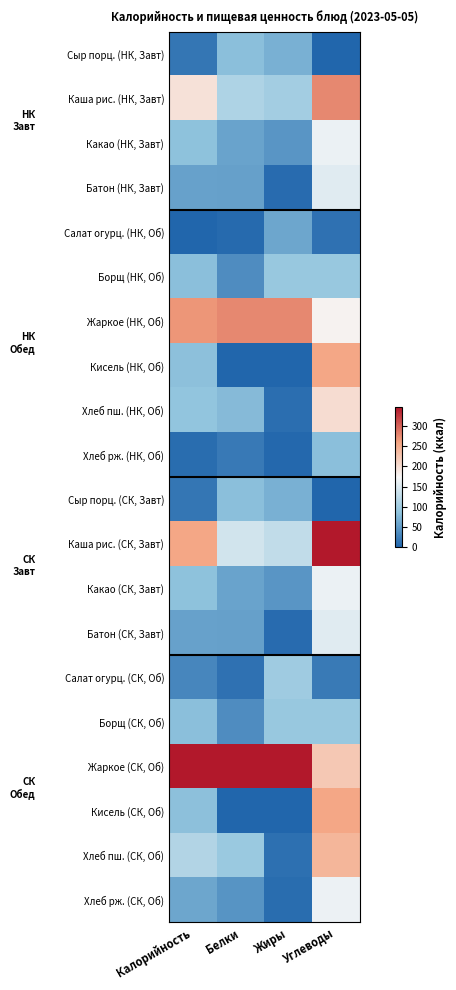

Reading left to right, what are all the values shown in this chart?

Сыр порц. (НК, Завт): Калорийность=0.0	Белки=0.2	Жиры=0.2	Углеводы=0.0
Каша рис. (НК, Завт): Калорийность=0.6	Белки=0.3	Жиры=0.3	Углеводы=0.8
Какао (НК, Завт): Калорийность=0.2	Белки=0.2	Жиры=0.1	Углеводы=0.5
Батон (НК, Завт): Калорийность=0.2	Белки=0.2	Жиры=0.0	Углеводы=0.4
Салат огурц. (НК, Об): Калорийность=0.0	Белки=0.0	Жиры=0.2	Углеводы=0.0
Борщ (НК, Об): Калорийность=0.2	Белки=0.1	Жиры=0.3	Углеводы=0.3
Жаркое (НК, Об): Калорийность=0.8	Белки=0.8	Жиры=0.8	Углеводы=0.5
Кисель (НК, Об): Калорийность=0.2	Белки=0.0	Жиры=0.0	Углеводы=0.7
Хлеб пш. (НК, Об): Калорийность=0.3	Белки=0.2	Жиры=0.0	Углеводы=0.6
Хлеб рж. (НК, Об): Калорийность=0.0	Белки=0.1	Жиры=0.0	Углеводы=0.2
Сыр порц. (СК, Завт): Калорийность=0.0	Белки=0.2	Жиры=0.2	Углеводы=0.0
Каша рис. (СК, Завт): Калорийность=0.7	Белки=0.4	Жиры=0.4	Углеводы=1.0
Какао (СК, Завт): Калорийность=0.2	Белки=0.2	Жиры=0.1	Углеводы=0.5
Батон (СК, Завт): Калорийность=0.2	Белки=0.2	Жиры=0.0	Углеводы=0.4
Салат огурц. (СК, Об): Калорийность=0.1	Белки=0.0	Жиры=0.3	Углеводы=0.1
Борщ (СК, Об): Калорийность=0.2	Белки=0.1	Жиры=0.3	Углеводы=0.3
Жаркое (СК, Об): Калорийность=1.0	Белки=1.0	Жиры=1.0	Углеводы=0.6
Кисель (СК, Об): Калорийность=0.2	Белки=0.0	Жиры=0.0	Углеводы=0.7
Хлеб пш. (СК, Об): Калорийность=0.3	Белки=0.3	Жиры=0.0	Углеводы=0.7
Хлеб рж. (СК, Об): Калорийность=0.2	Белки=0.1	Жиры=0.0	Углеводы=0.5